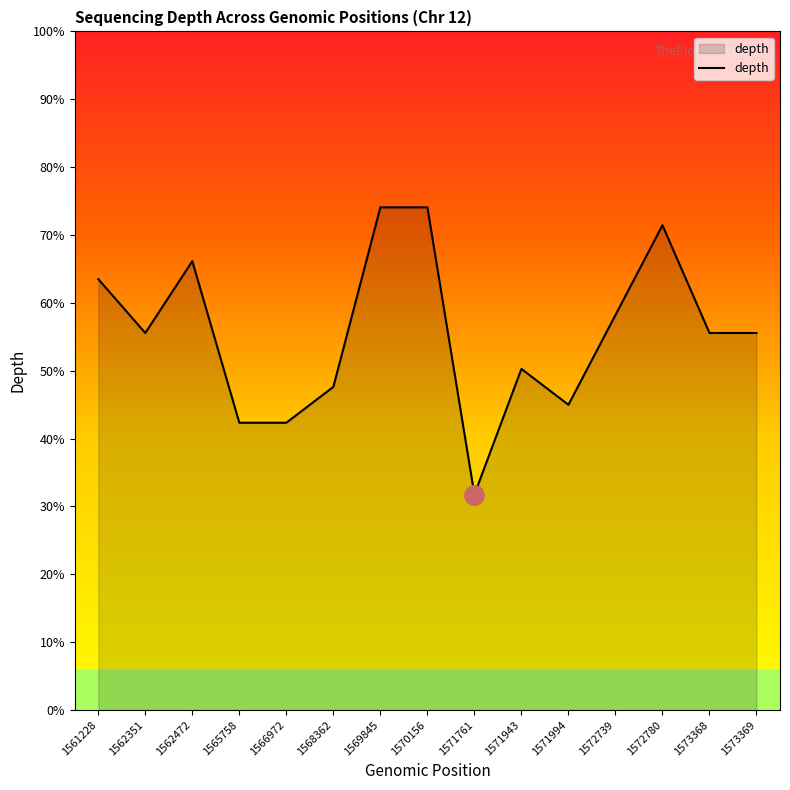

Does the chart display data point markers on the line(s)?

No